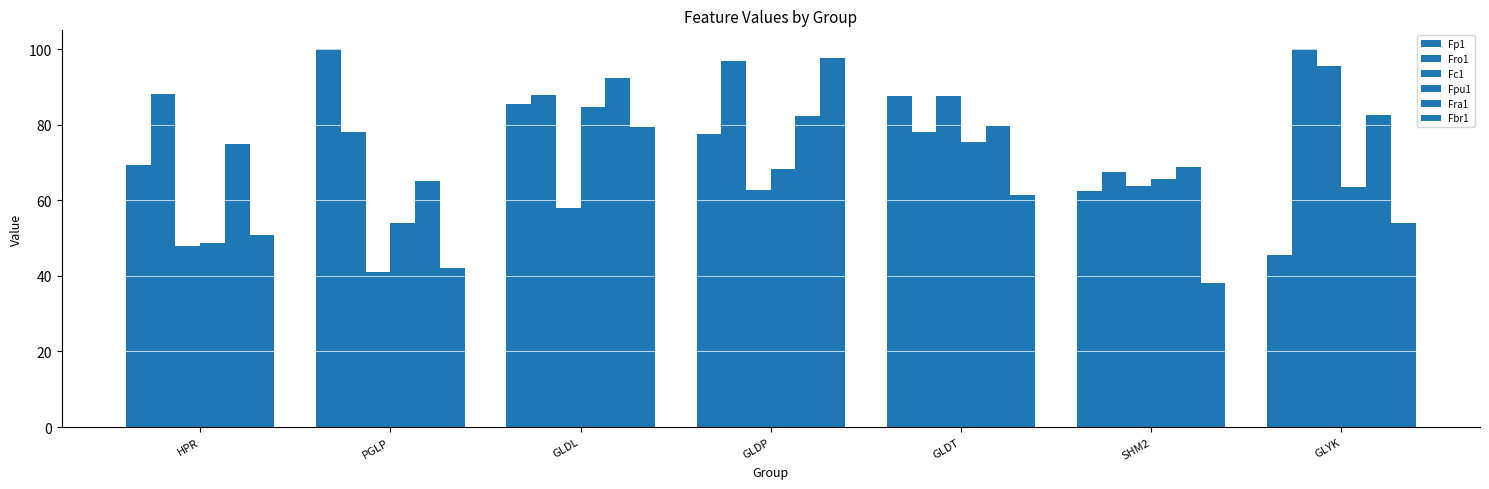

What is the minimum value for Fra1?

65.0